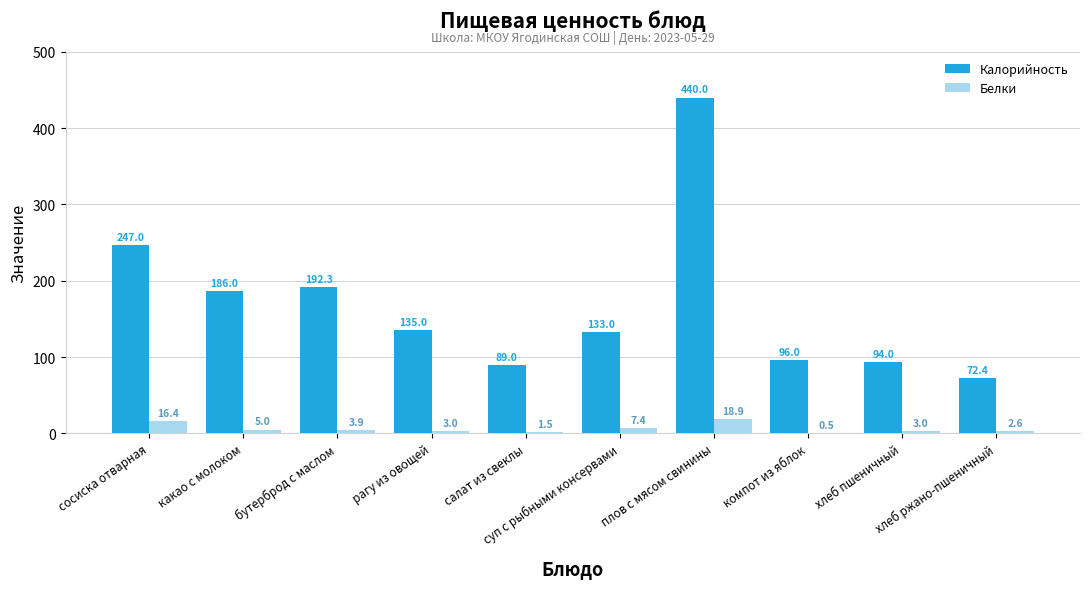

Reading left to right, transcribe all the data shown in this chart.

Калорийность: 247.0	186.0	192.3	135.0	89.0	133.0	440.0	96.0	94.0	72.4
Белки: 16.4	5.0	3.9	3.0	1.5	7.4	18.9	0.5	3.0	2.6